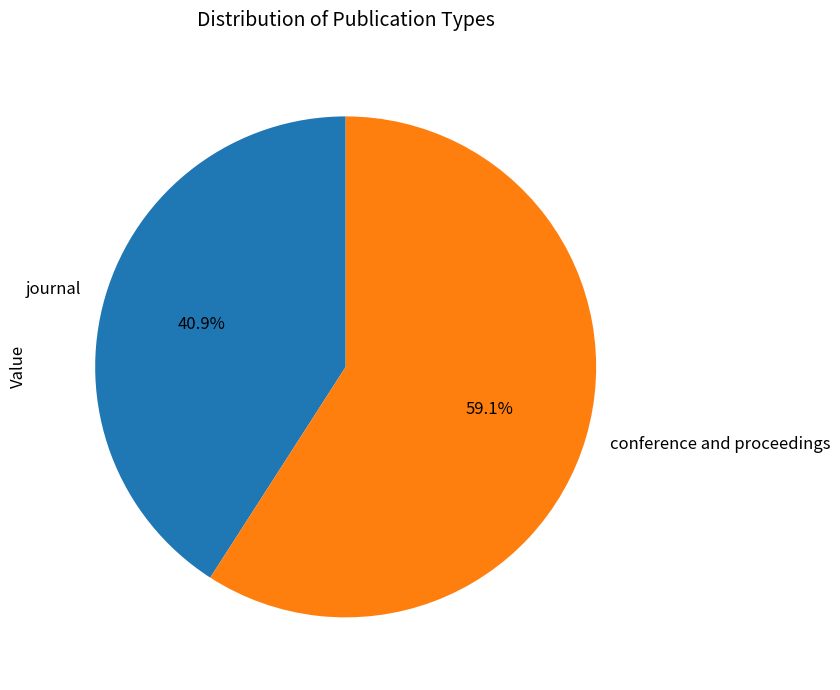

How many segments does this pie chart have?

2